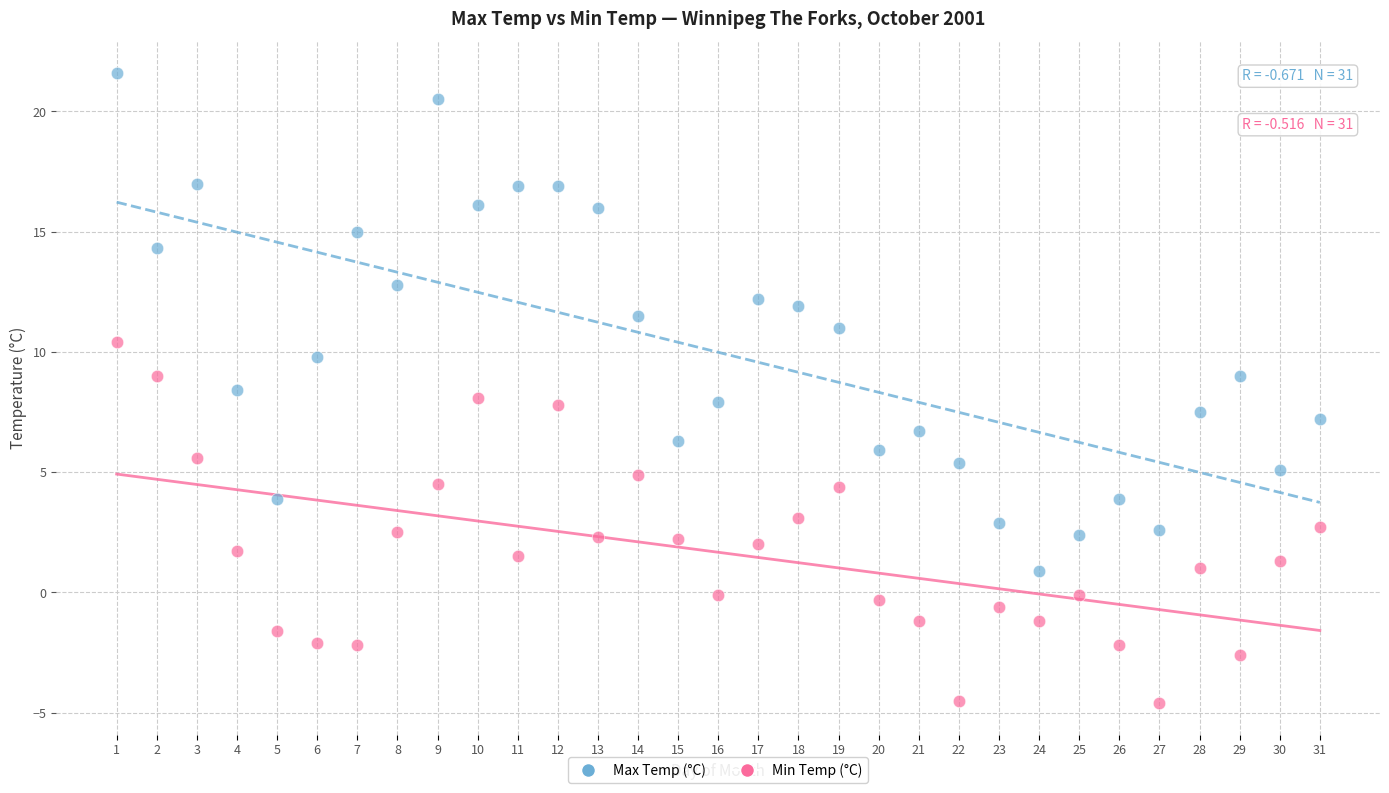

Across all data points, what is the range of X values (max minus min)?

30.0